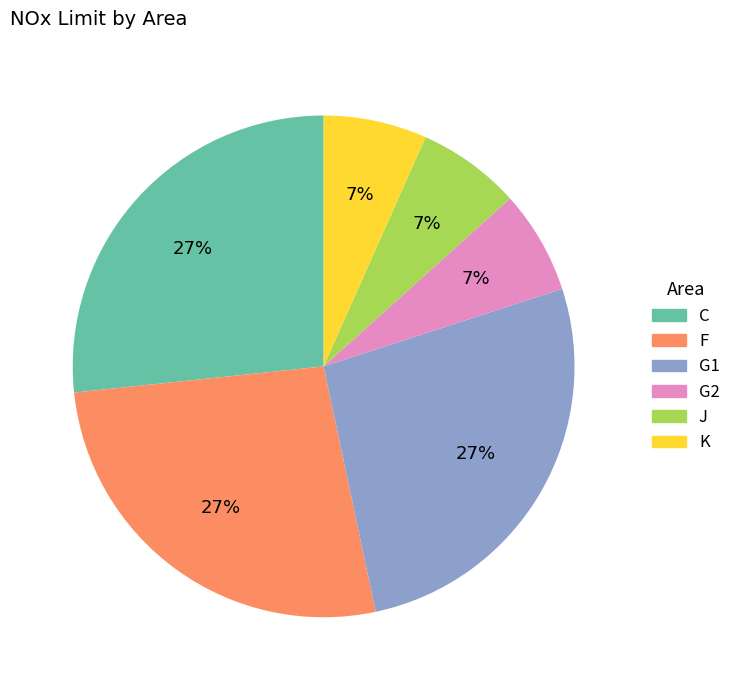

Does any single category account for the majority?

No